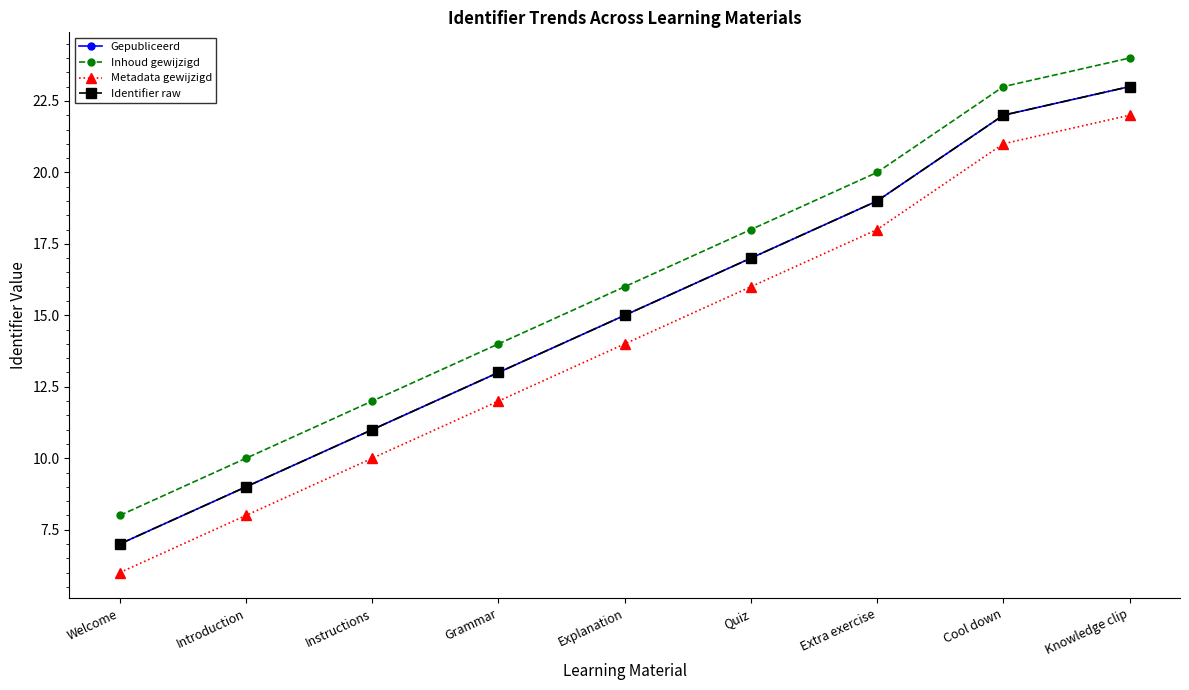

Is this an area chart (filled region under the line)?

No